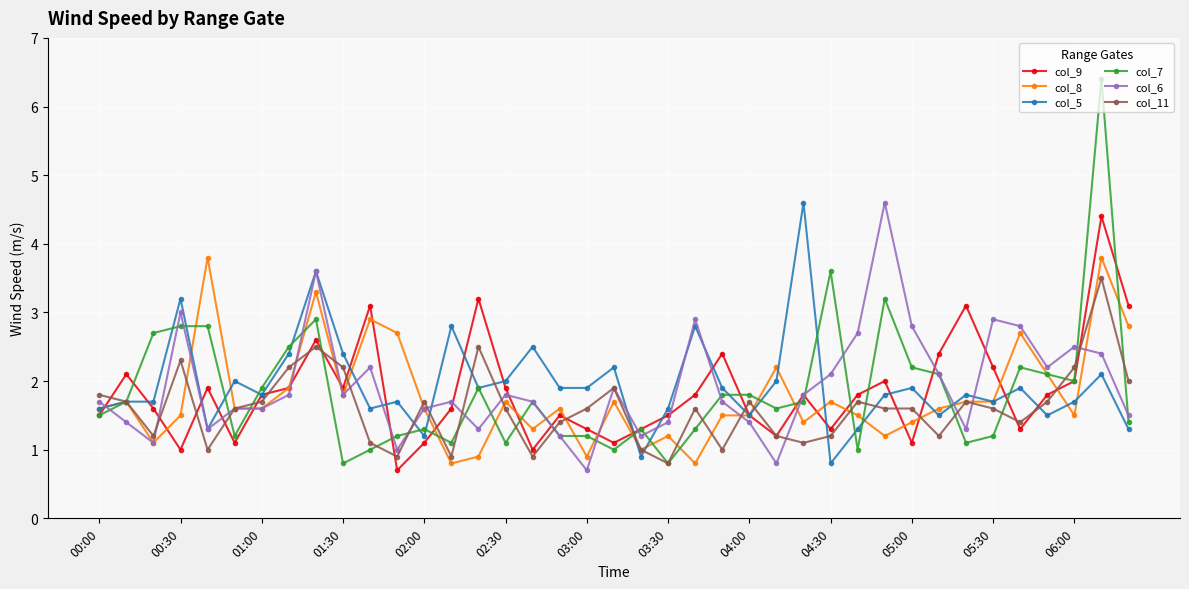

Which series has the widest spread of values?

col_7